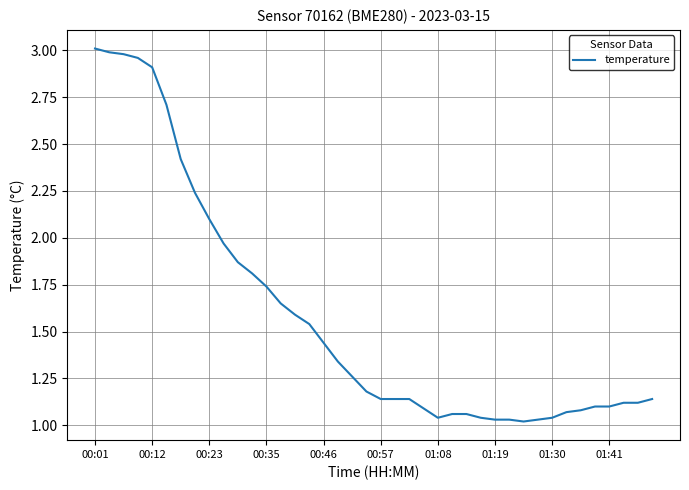

Count the number of data series in this chart.

1